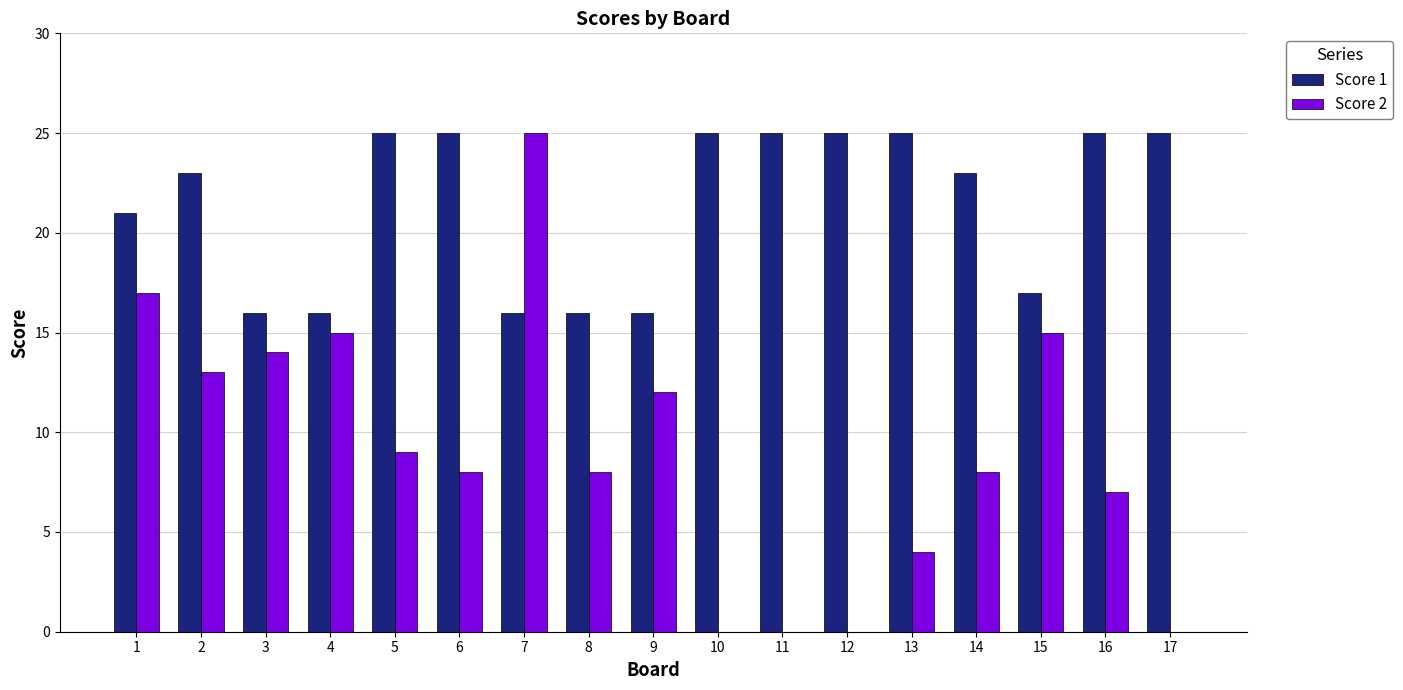

Is it true that Score 1 equals 17 at 15?

True